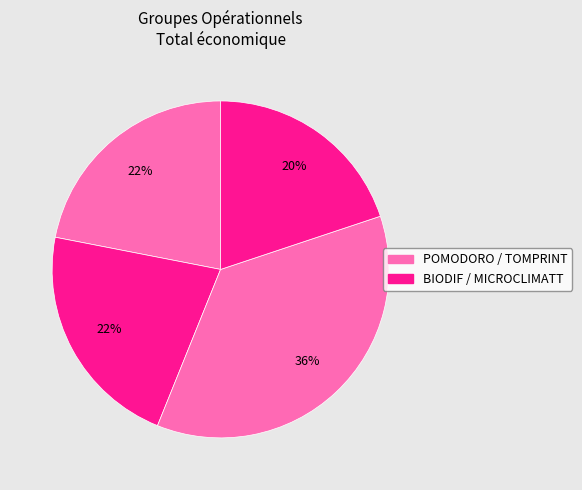

Count the number of slices in the pie.

4